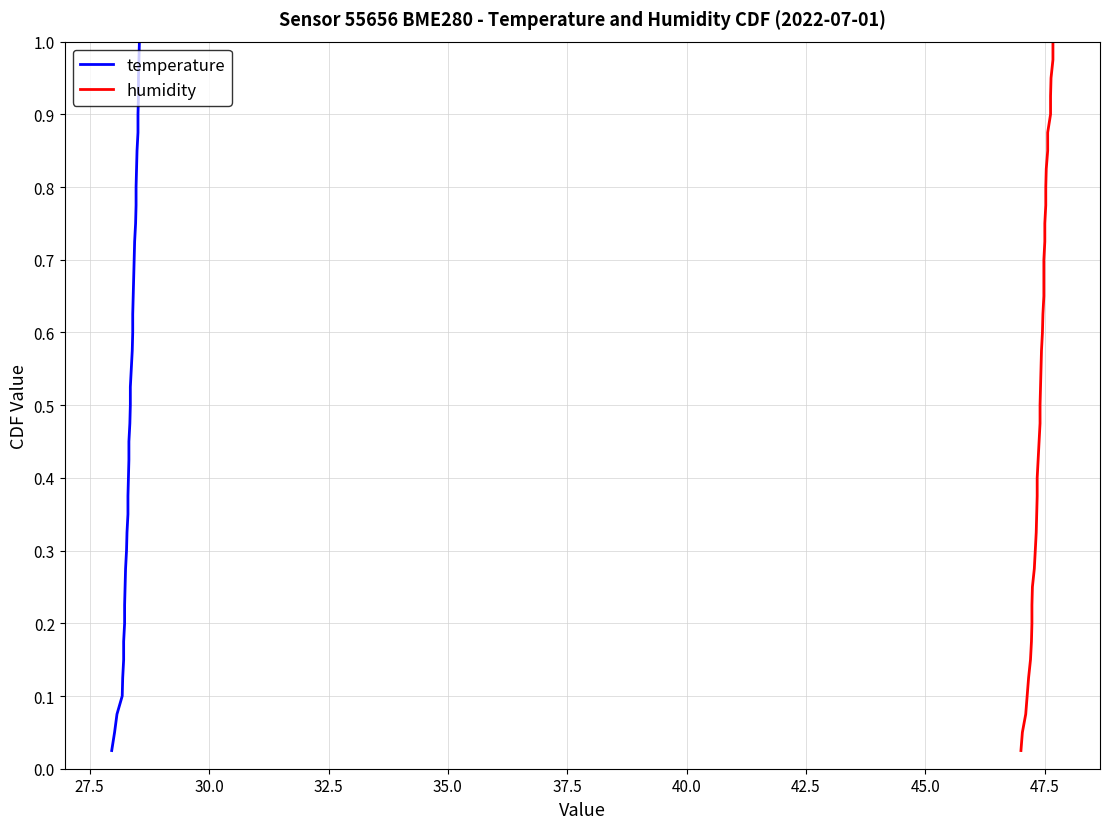

What is the difference between the second highest and second lowest values in the temperature series?

0.9